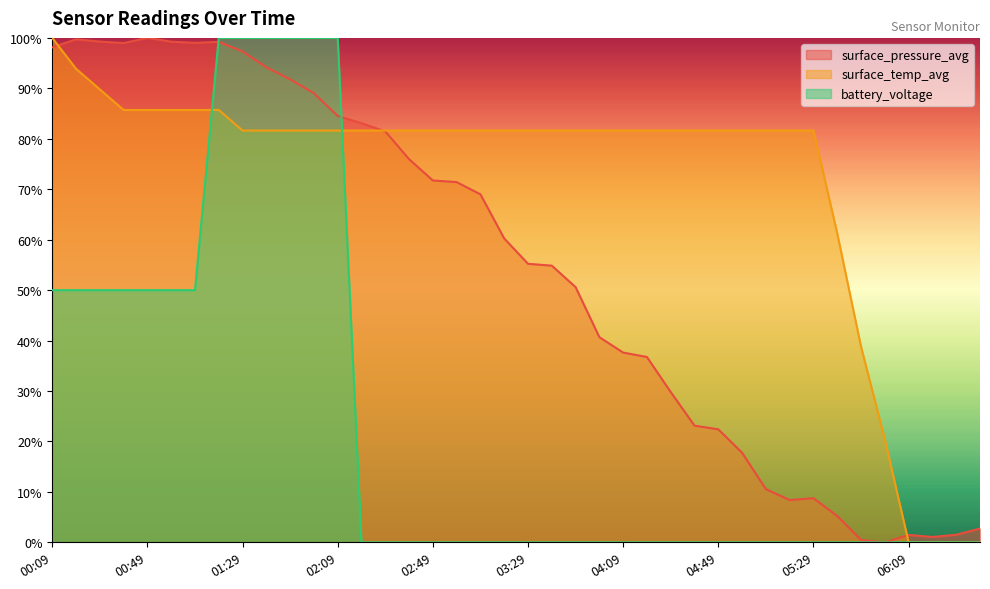

How many lines are shown in the chart?

3